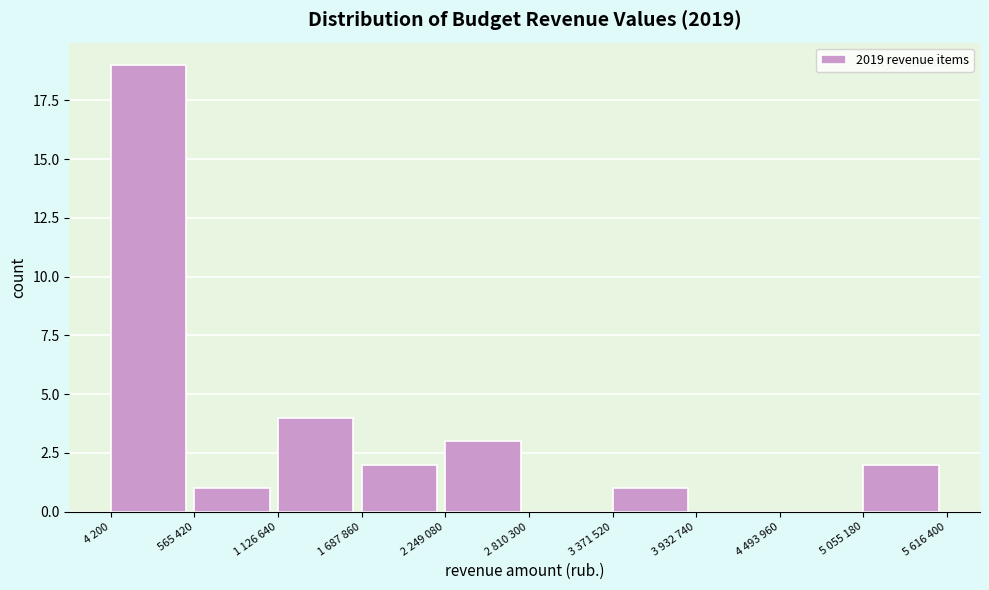

Reading left to right, extract all data points from this chart.

4 200=19	565 420=1	1 126 640=4	1 687 860=2	2 249 080=3	2 810 300=0	3 371 520=1	3 932 740=0	4 493 960=0	5 055 180=2